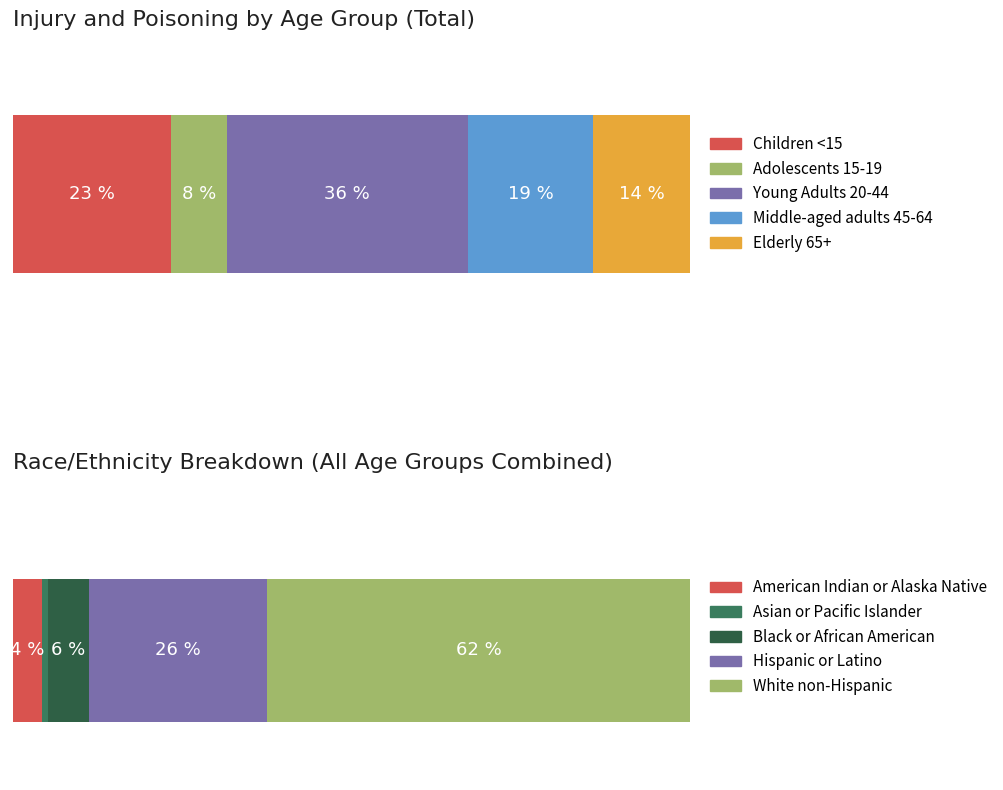

List the series in order of their peak value, lowest first.

Asian or Pacific Islander, American Indian or Alaska Native, Black or African American, Hispanic or Latino, White non-Hispanic